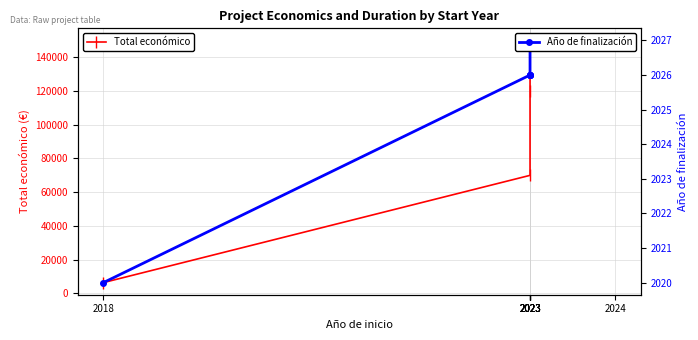

How many values in the Año de finalización series exceed 2026?

3